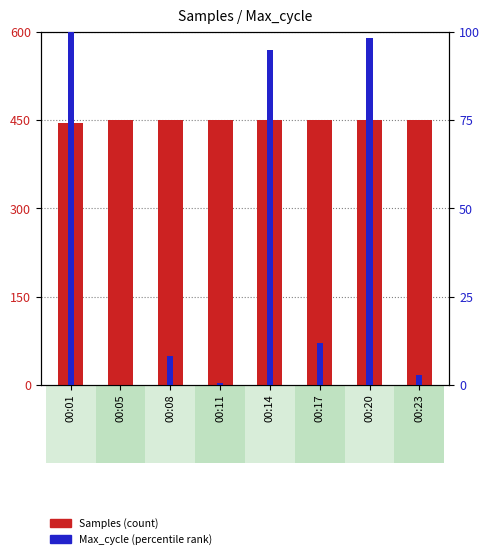

List the labels in order of Samples value, smallest first.

00:01, 00:23, 00:14, 00:11, 00:08, 00:17, 00:20, 00:05